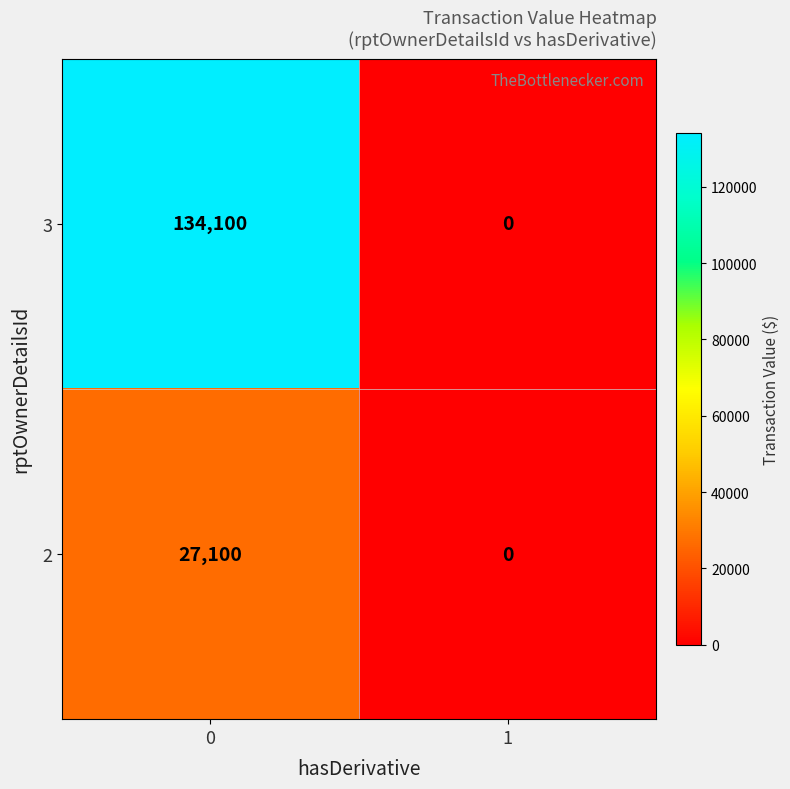

What is the maximum value shown in the chart?

134100